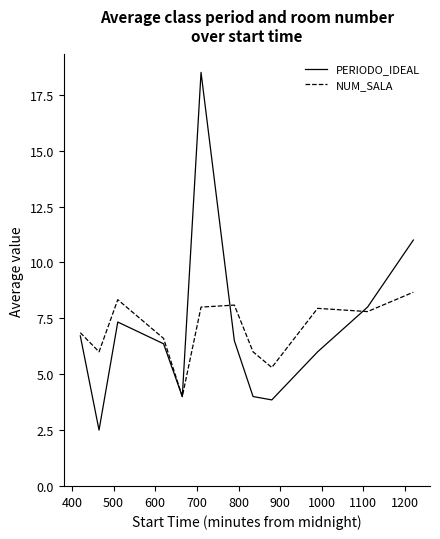

Rank the series by their maximum value, from lowest to highest.

NUM_SALA, PERIODO_IDEAL